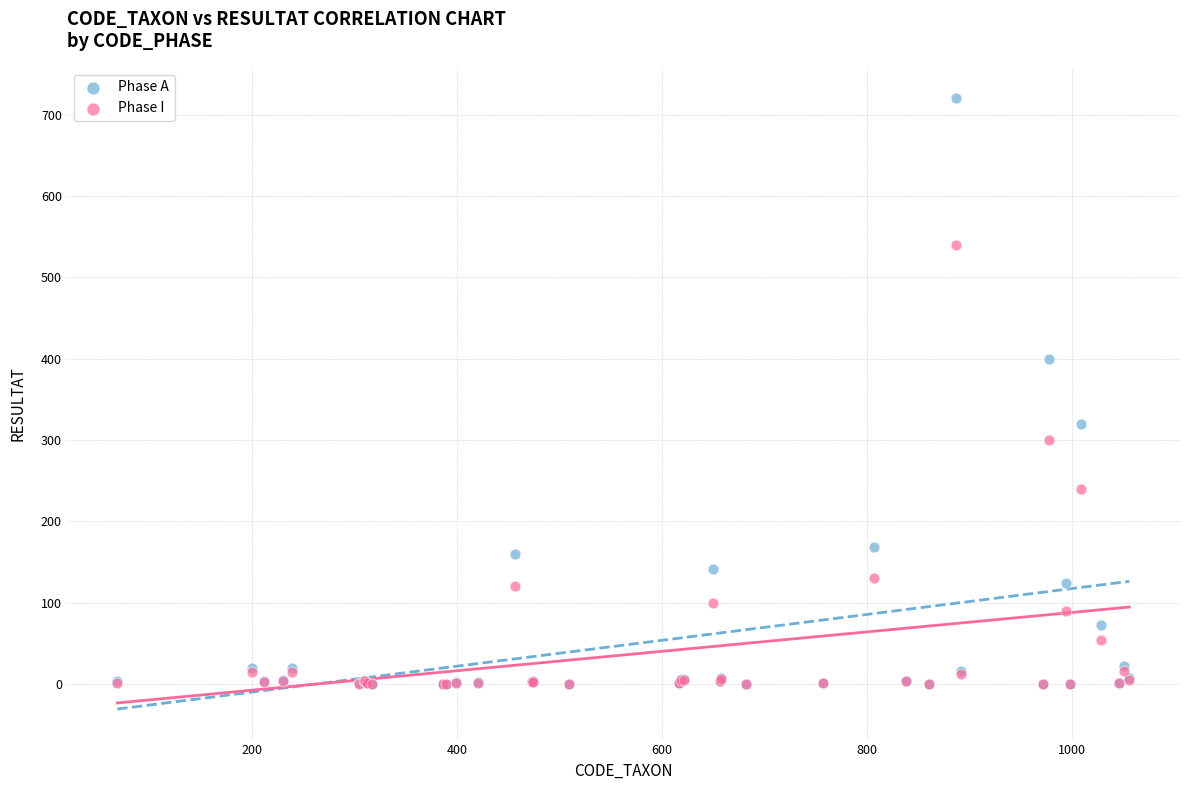

Which series has the widest spread of Y values?

Phase A